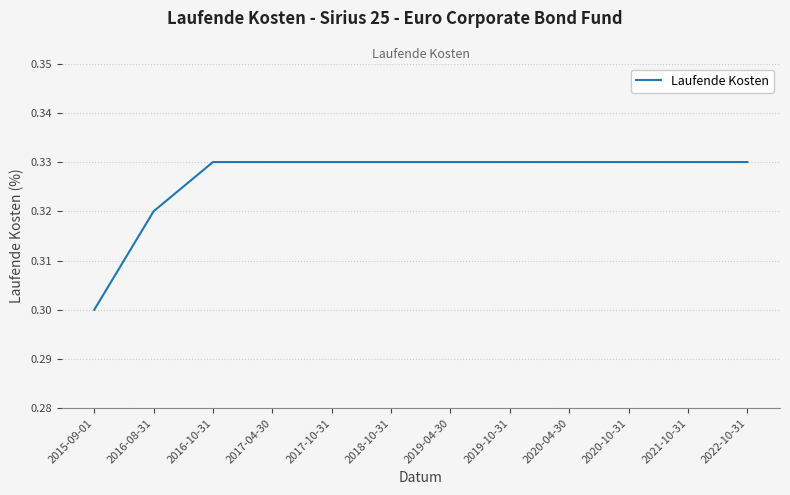

Does the chart have visible grid lines?

Yes